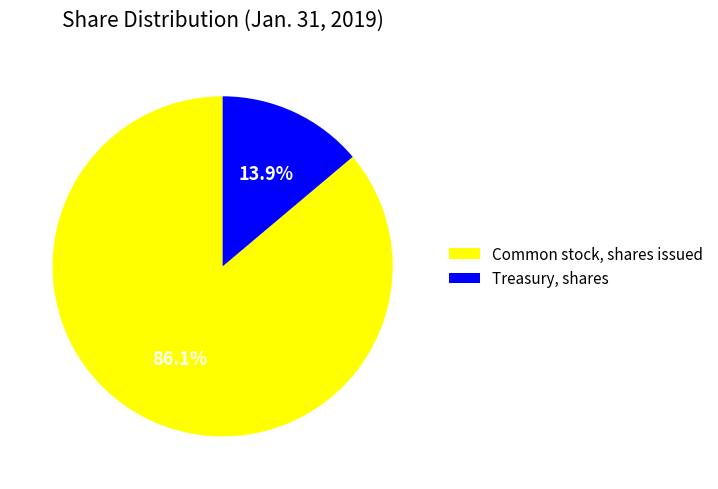

Is it true that Treasury, shares is 22% of the pie?

False